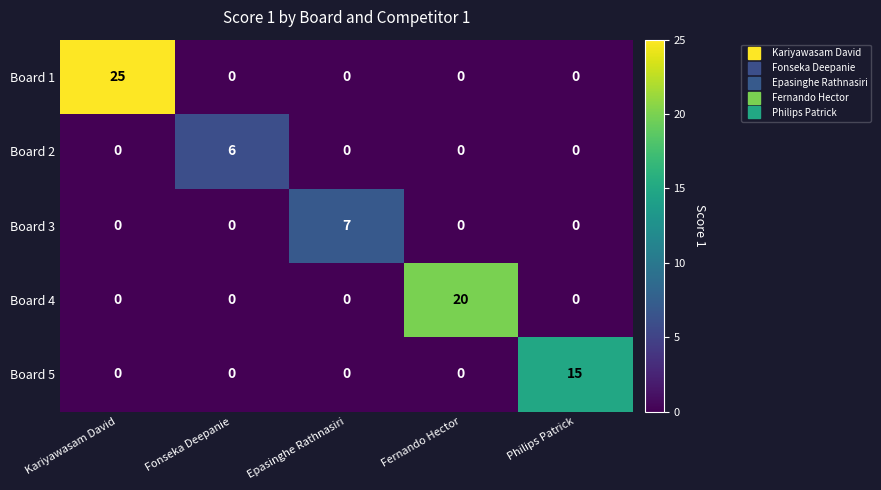

How many Board 3 values are between 0 and 1?

4